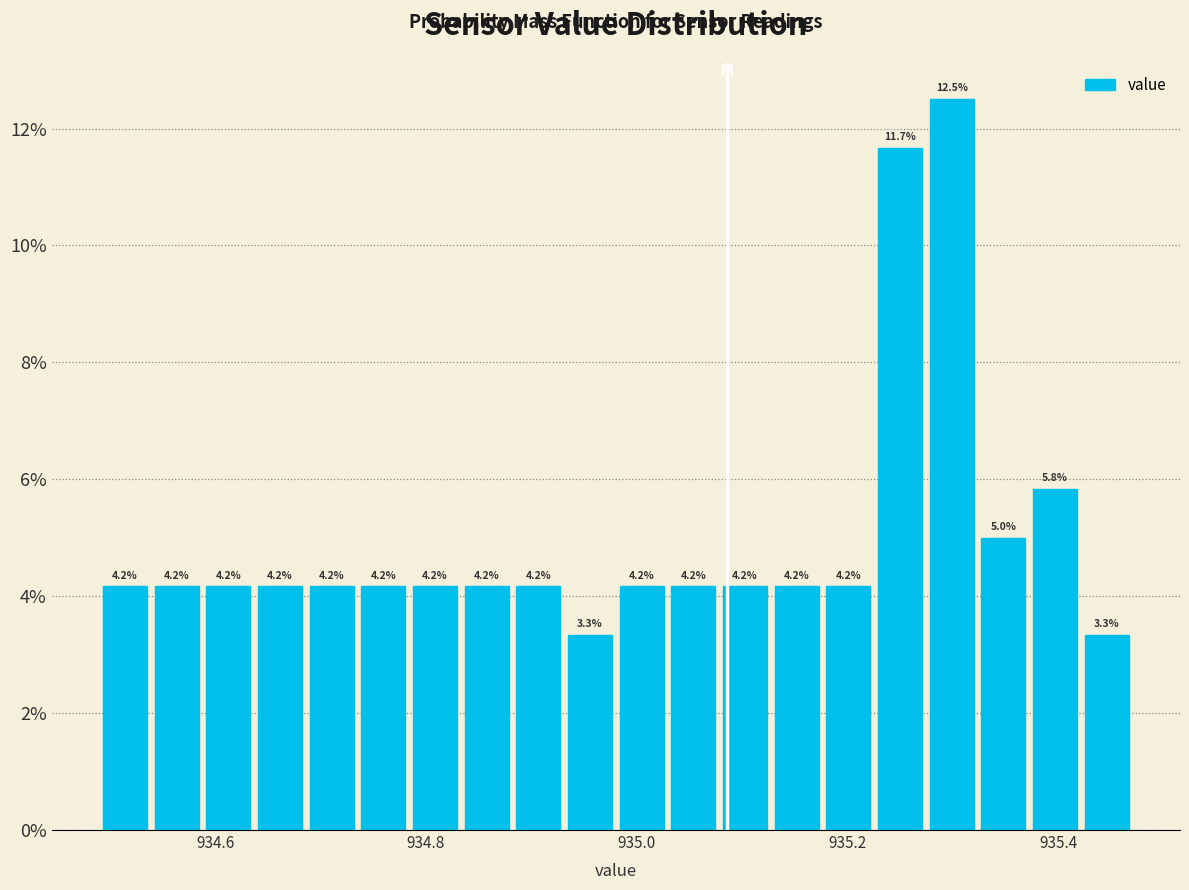

Around what value on the x-axis is the tallest bar? Give the approximate position of its centre, as read against the axis.

935.30